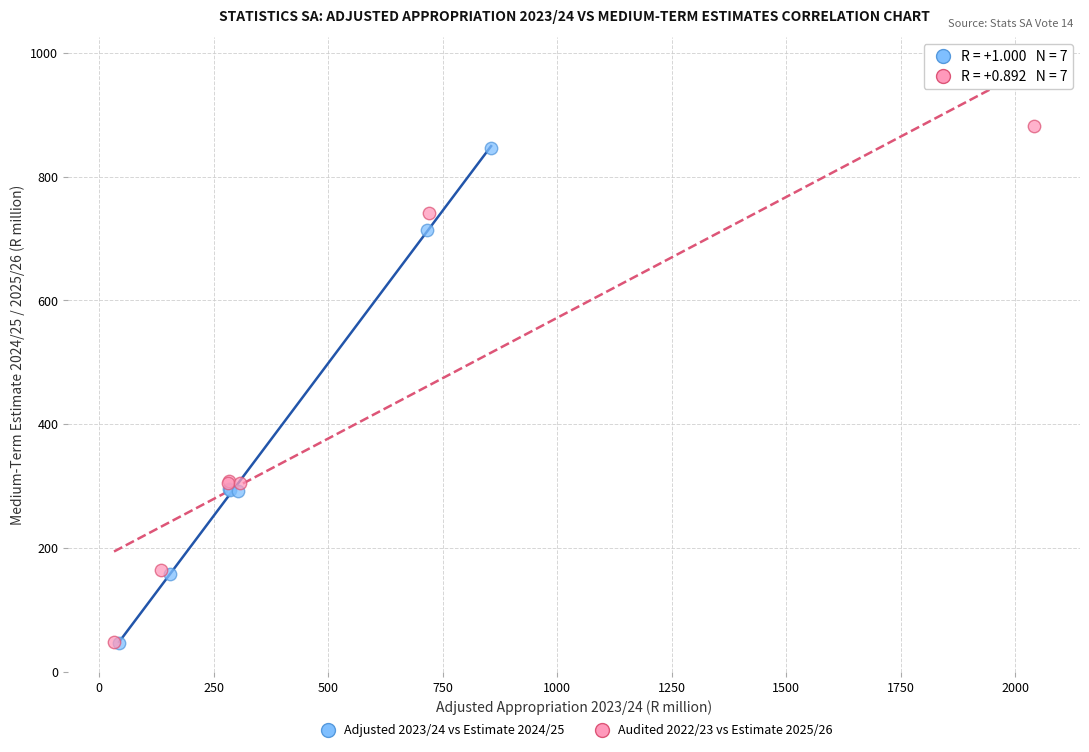

What are all the series names shown in the legend?

Adjusted 2023/24 vs Estimate 2024/25, Audited 2022/23 vs Estimate 2025/26